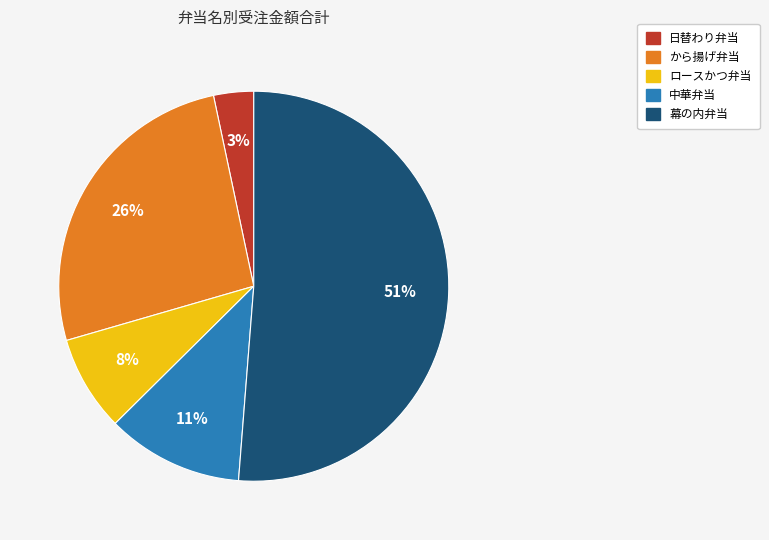

Which has a higher value, 中華弁当 or から揚げ弁当?

から揚げ弁当